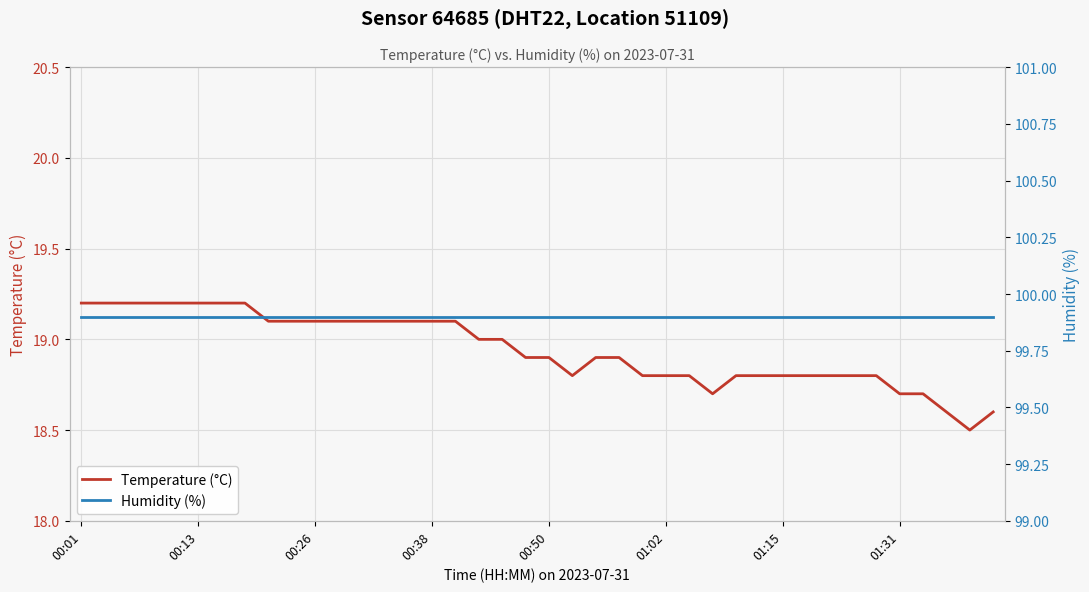

What is the sum of all Temperature (°C) values?

757.7